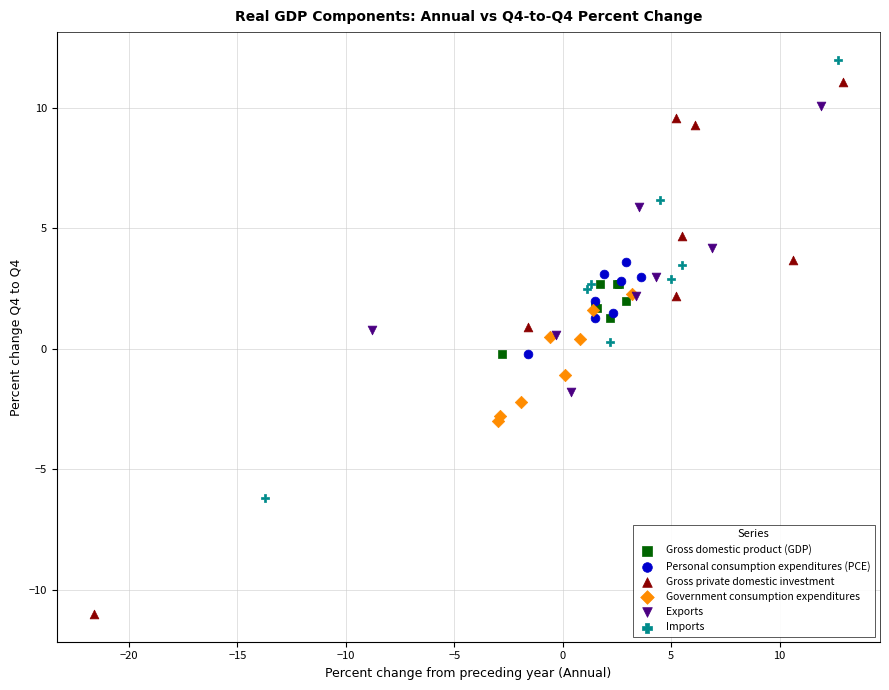

Which series contains the lowest Y value?

Gross private domestic investment